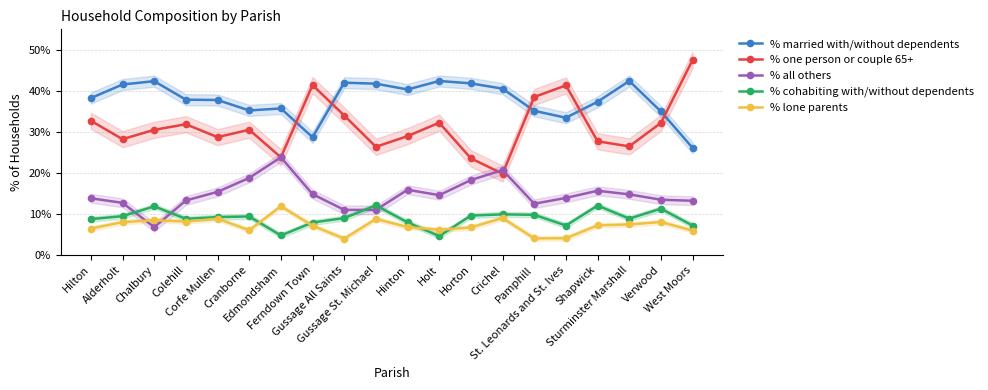

Reading left to right, transcribe all the data shown in this chart.

% married with/without dependents: 38.2	41.6	42.4	37.9	37.8	35.2	35.7	28.7	42.0	41.8	40.3	42.4	41.8	40.5	35.1	33.5	37.3	42.4	35.0	26.1
% one person or couple 65+: 32.7	28.2	30.5	31.9	28.7	30.5	23.8	41.4	34.0	26.4	29.0	32.2	23.6	19.8	38.5	41.3	27.7	26.5	32.2	47.5
% all others: 13.8	12.7	6.8	13.3	15.4	18.8	23.8	14.8	11.0	11.0	15.9	14.6	18.3	20.7	12.5	13.9	15.7	14.8	13.5	13.2
% cohabiting with/without dependents: 8.8	9.5	11.9	8.8	9.2	9.4	4.8	7.9	9.0	12.1	8.0	4.6	9.6	9.9	9.8	7.2	12.0	8.9	11.3	7.2
% lone parents: 6.5	8.0	8.5	8.2	8.9	6.0	11.9	7.1	4.0	8.8	6.8	6.1	6.7	9.0	4.1	4.1	7.2	7.5	8.0	6.0